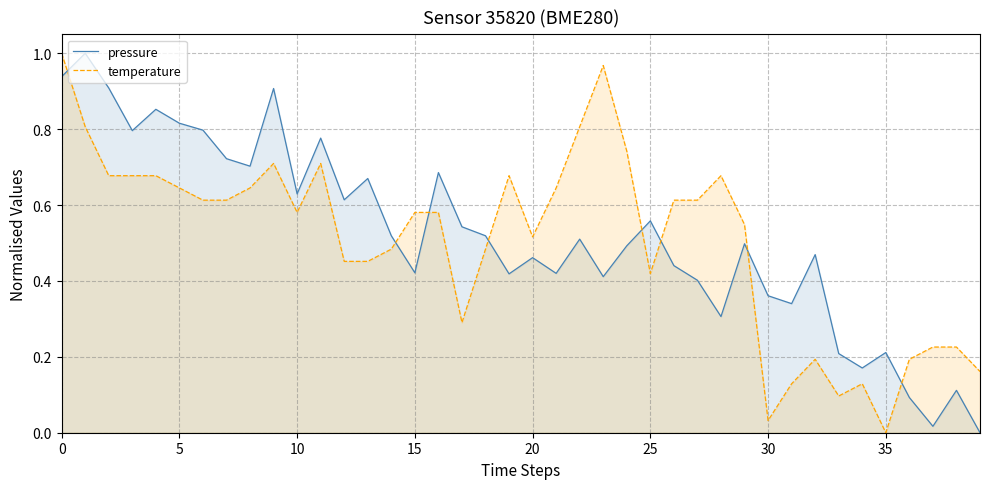

Does the chart have visible grid lines?

Yes